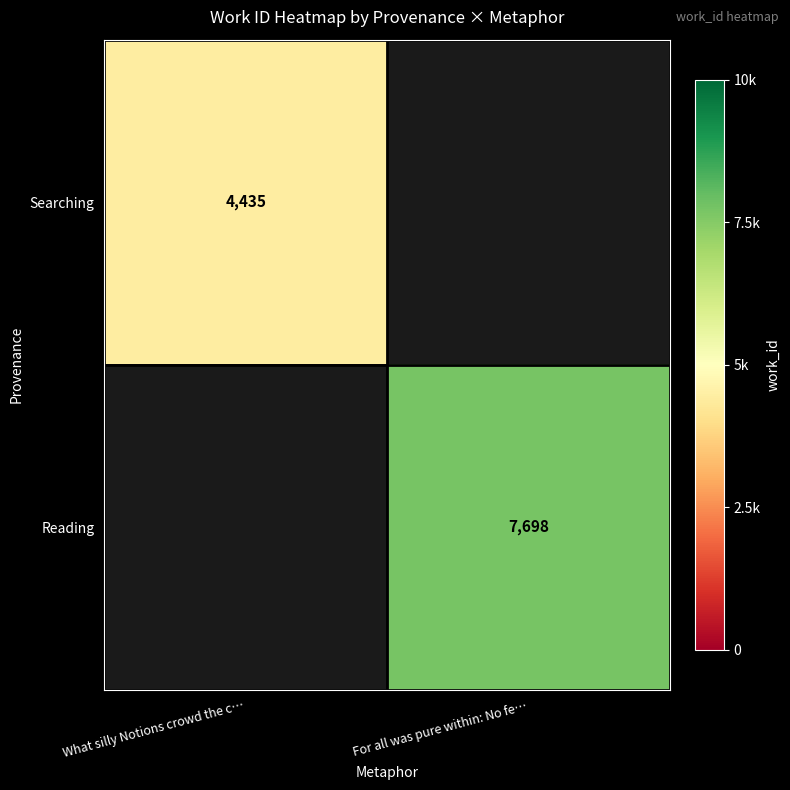

True or false: Searching has a value of 4435 at What silly Notions crowd the c….

True